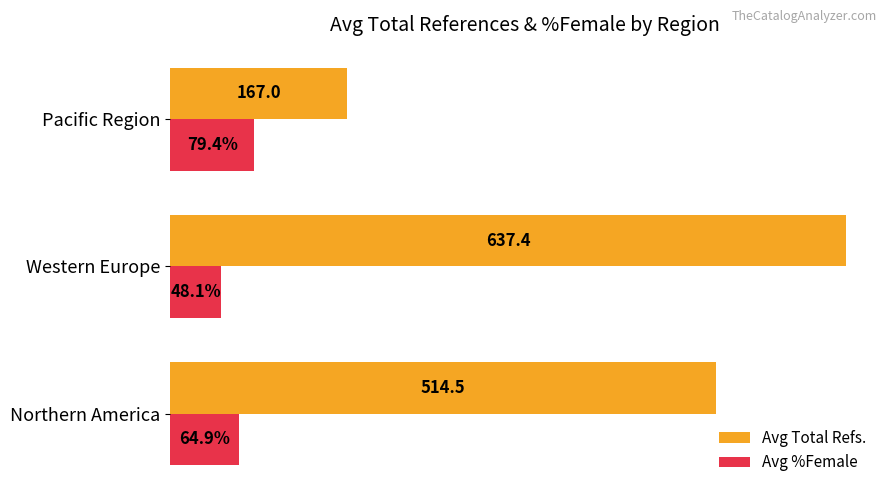

At which label is Avg Total Refs. closest to 402?

Northern America